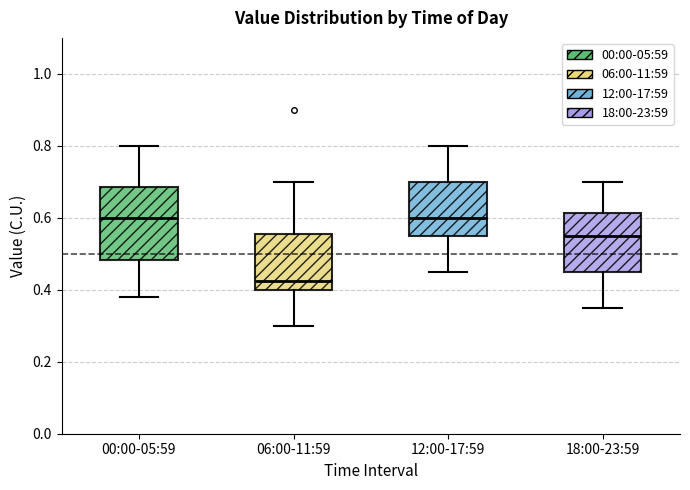

Reading left to right, read every box against the y-axis: the position of its median line, the range the box covers, and the ends of its whiskers. The values are not printed on the chart, so give them approximately, as read against the axis.

00:00-05:59: median 0.60, box 0.48 to 0.68, whiskers 0.38 to 0.80
06:00-11:59: median 0.42, box 0.40 to 0.56, whiskers 0.30 to 0.70
12:00-17:59: median 0.60, box 0.56 to 0.70, whiskers 0.46 to 0.80
18:00-23:59: median 0.56, box 0.46 to 0.62, whiskers 0.36 to 0.70